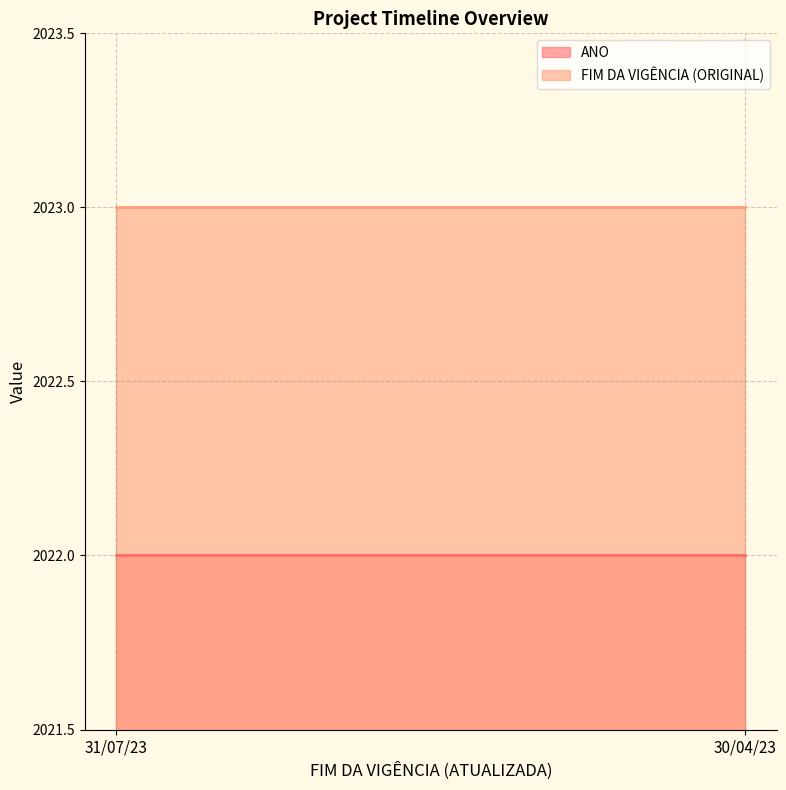

The value of ANO at 31/07/23 is 2022. True or false?

True